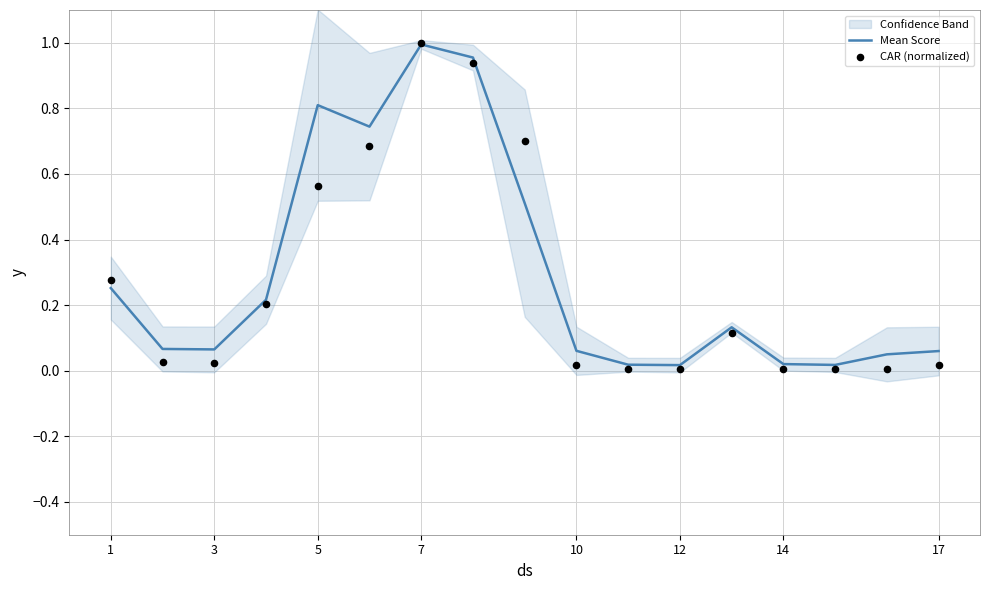

True or false: Mean Score has a value of 0.0 at 10.

False